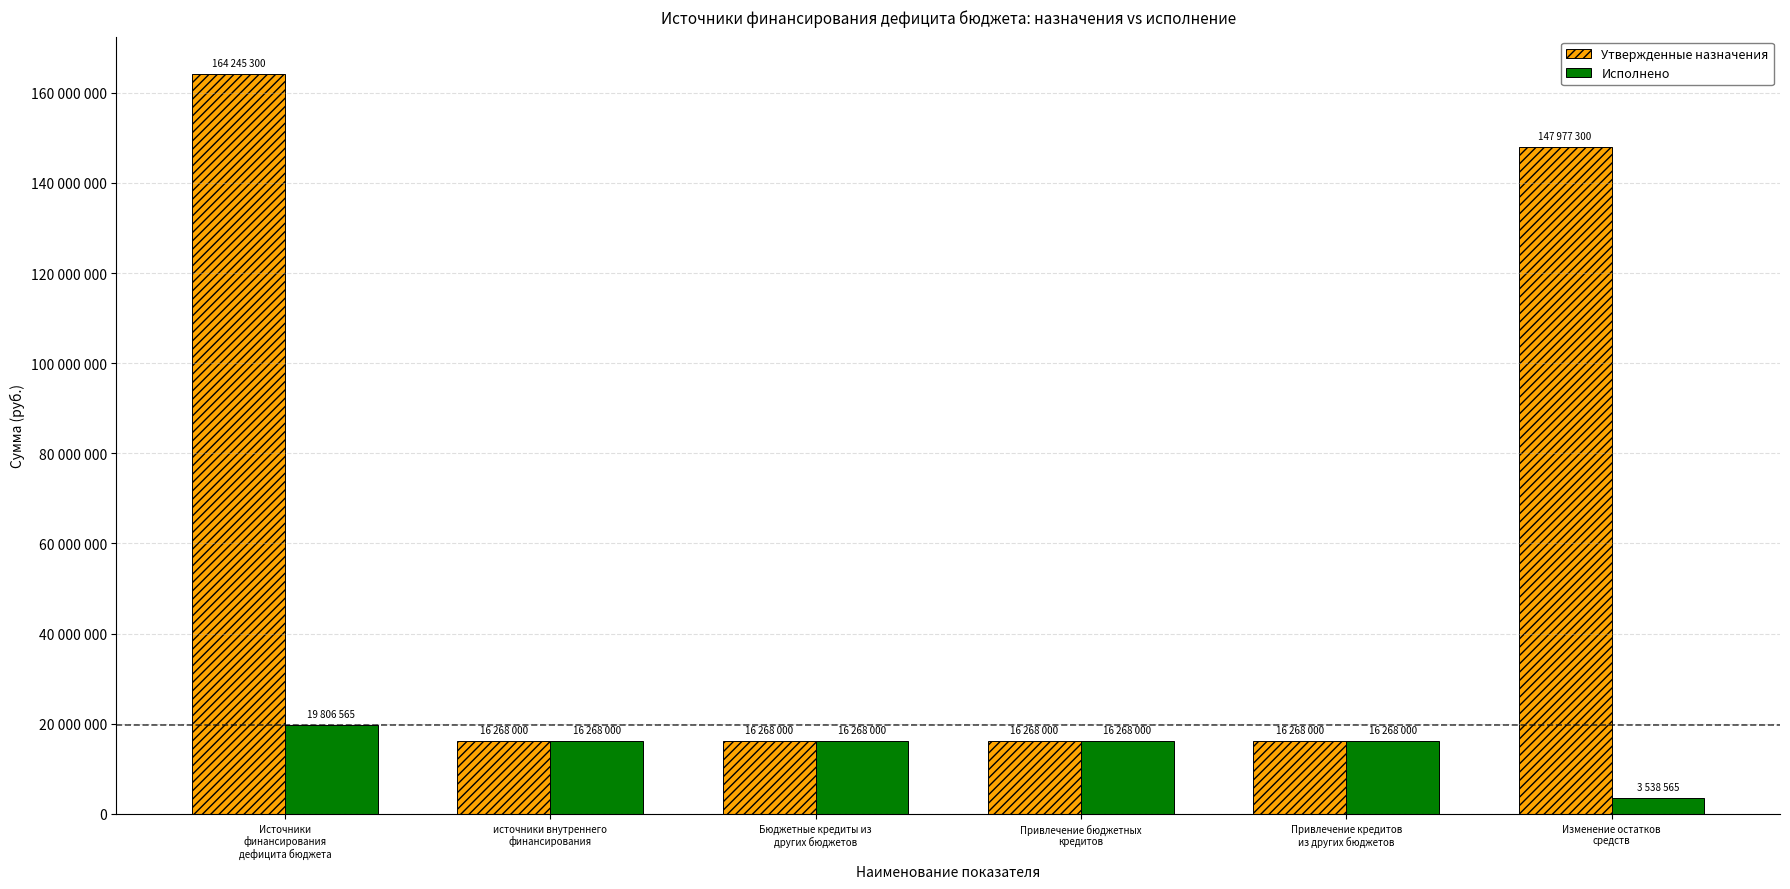

What are all the series names shown in the legend?

Утвержденные назначения, Исполнено